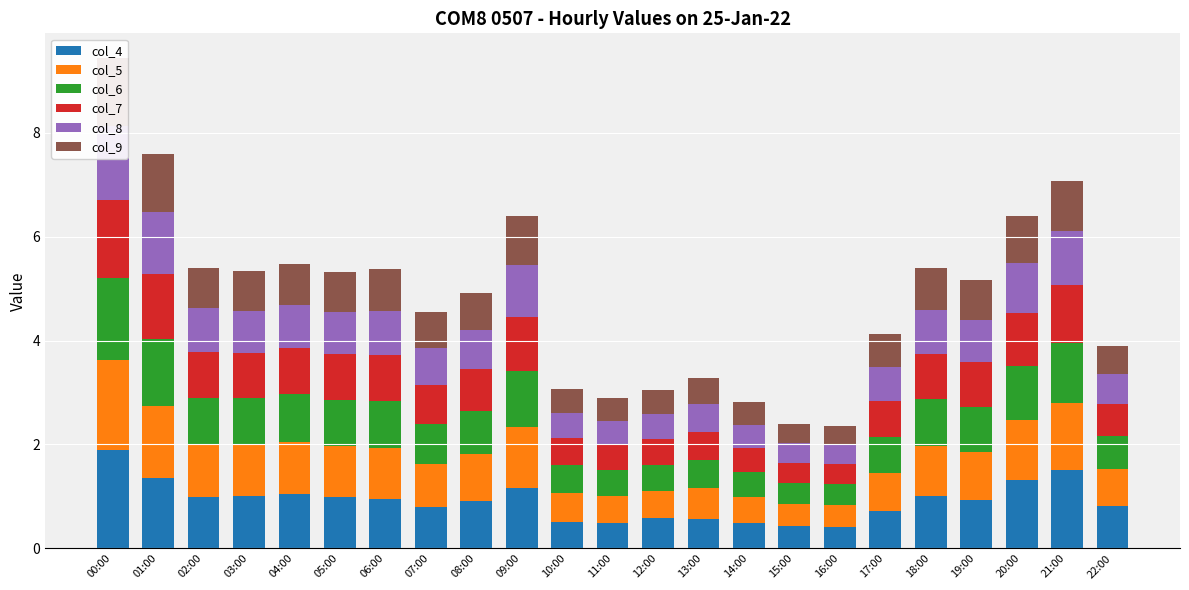

Which category has the highest value in the col_6 series?

00:00